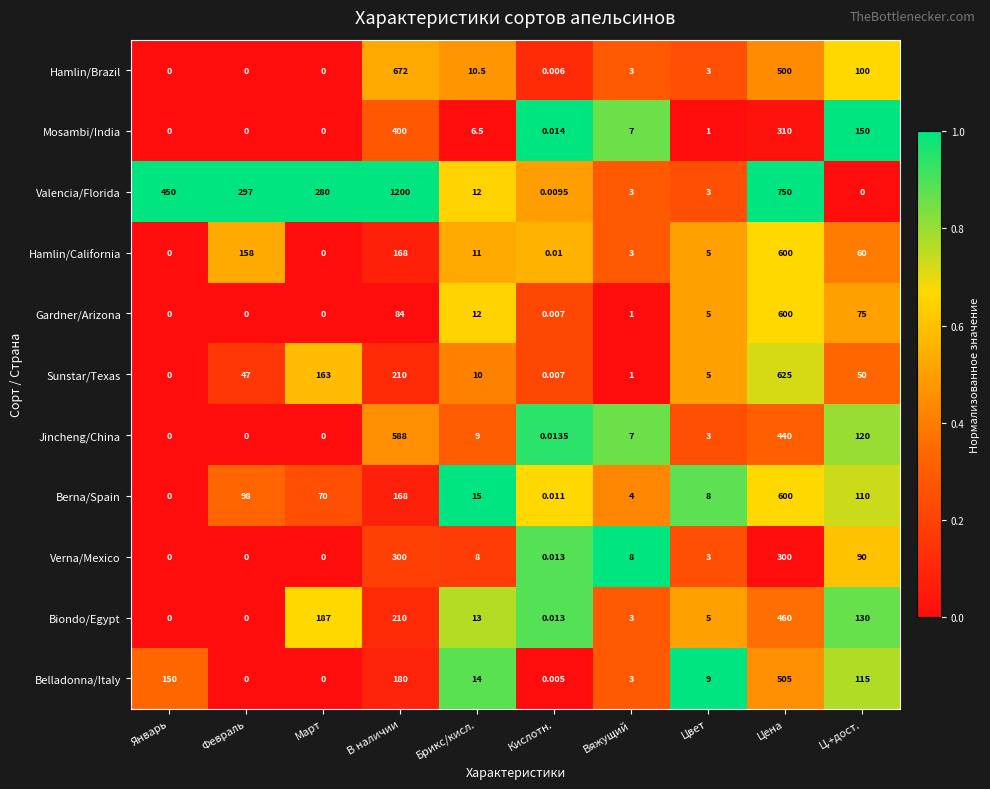

Which label corresponds to the largest value in the chart?

В наличии